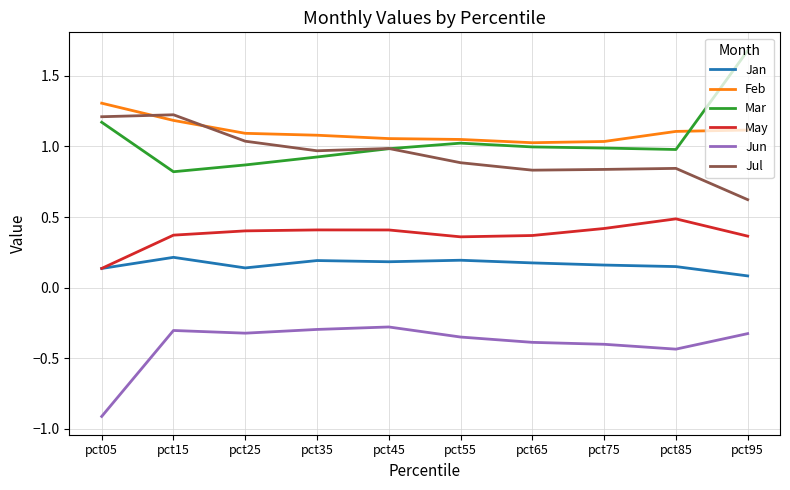

Does the chart have visible grid lines?

Yes